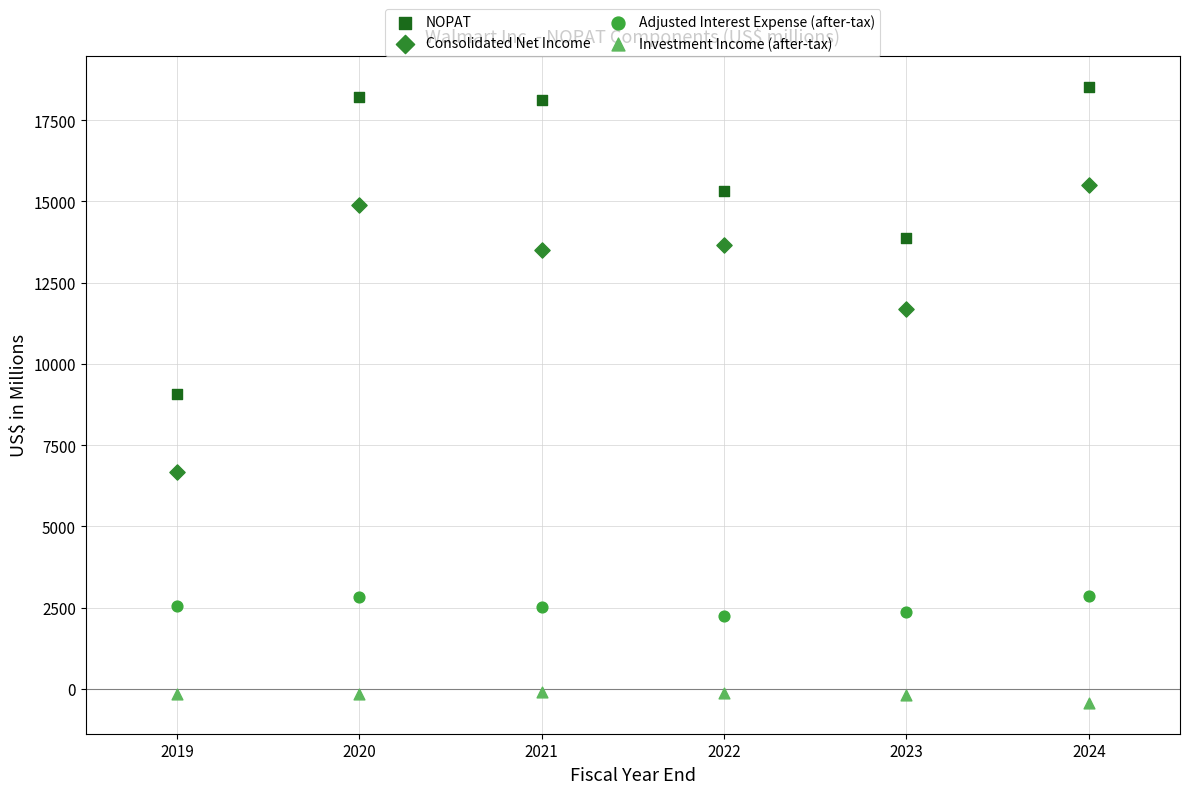

Across all data points, what is the range of Y values (max minus min)?

18948